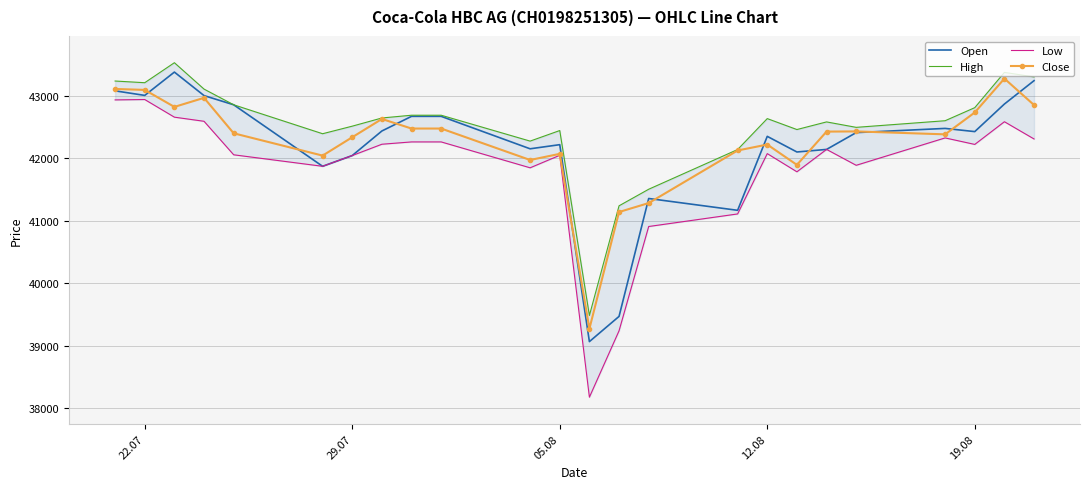

What are all the series names shown in the legend?

Open, High, Low, Close